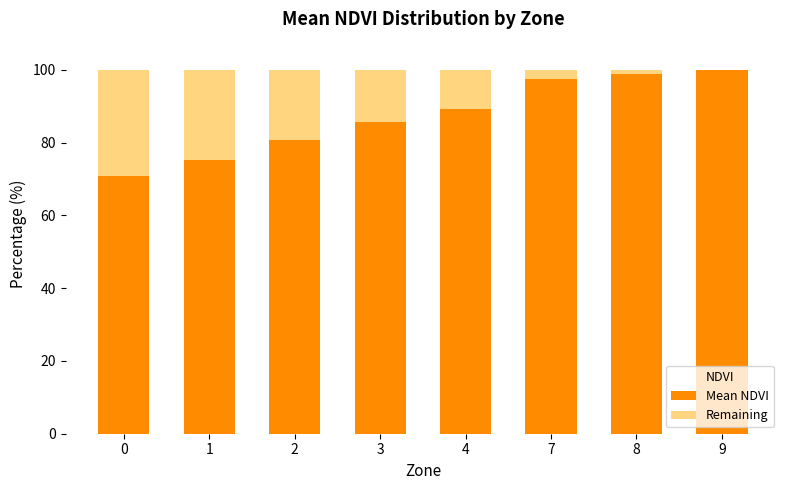

What is the total value across all series at 2?

100.0